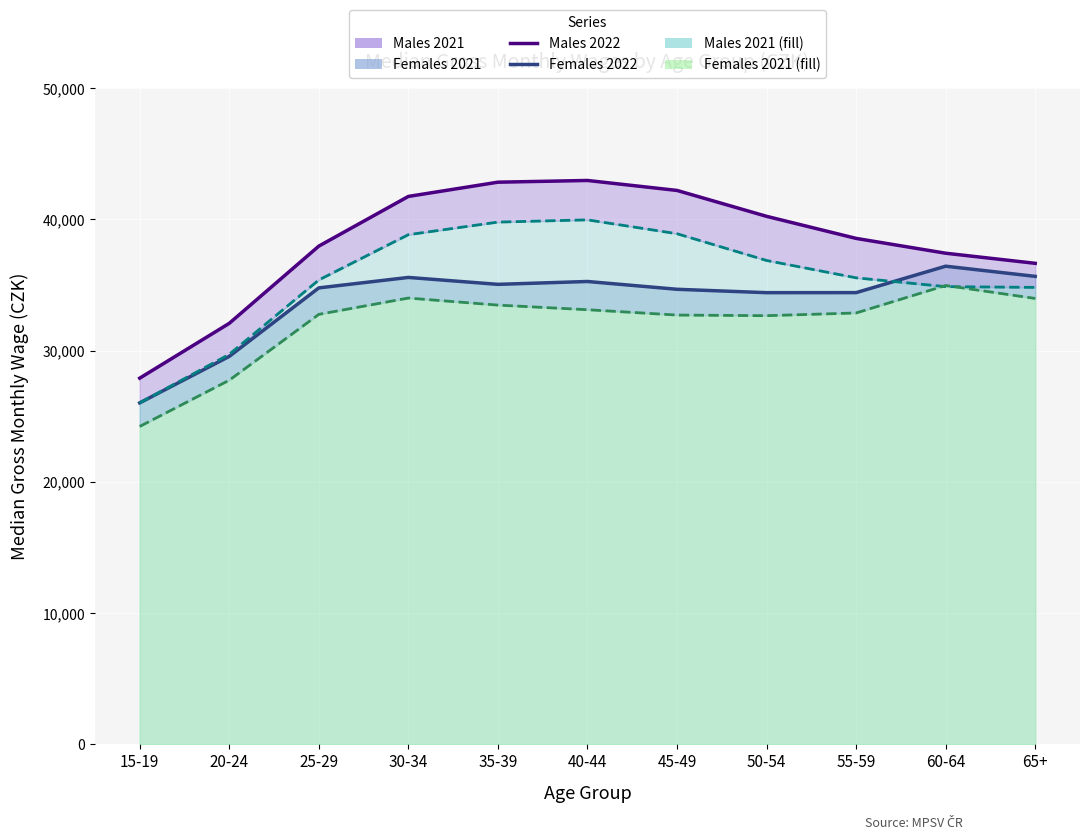

How many interior local valleys does the Females 2021 series have?

1